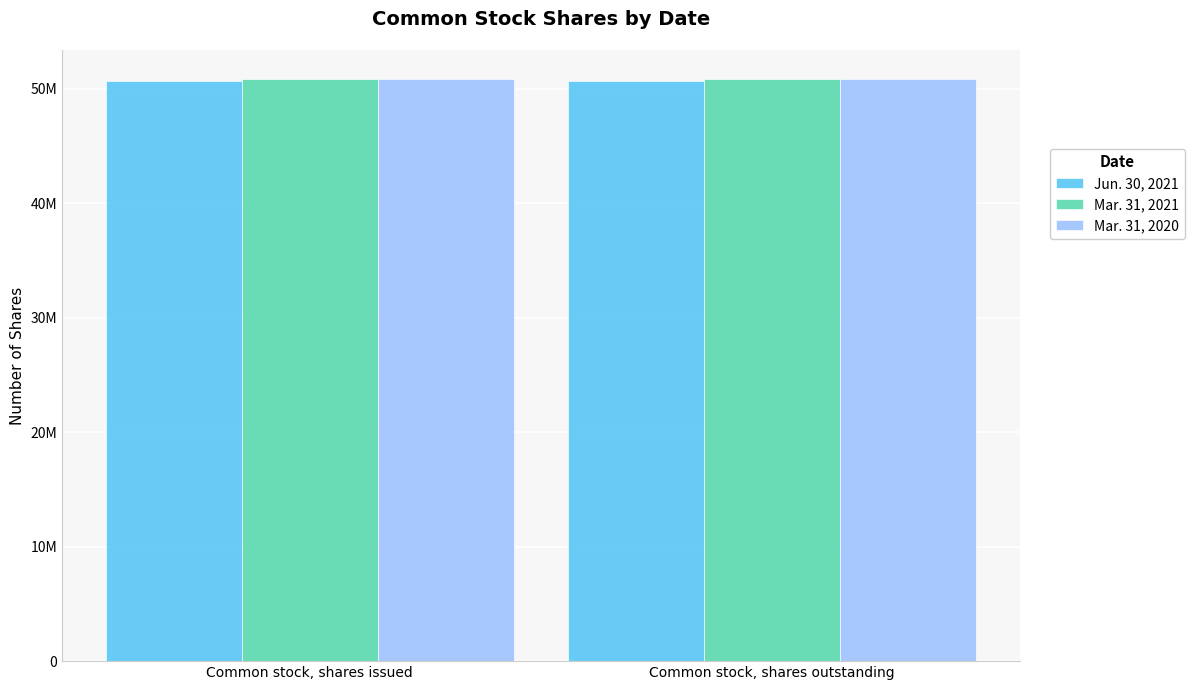

What are all the series names shown in the legend?

Jun. 30, 2021, Mar. 31, 2021, Mar. 31, 2020